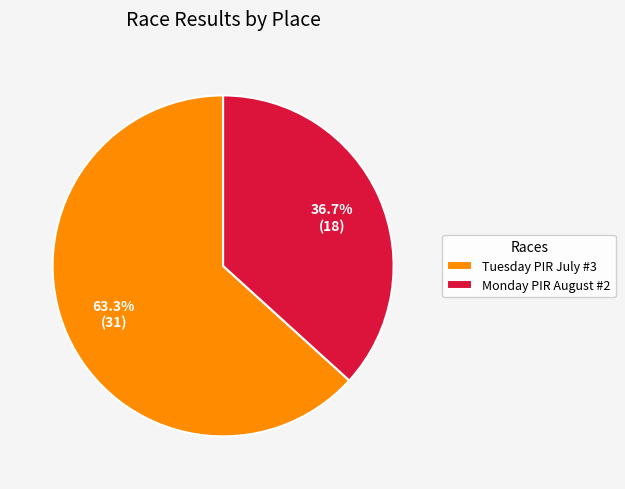

Which category has the smallest portion of the pie?

Monday PIR August #2